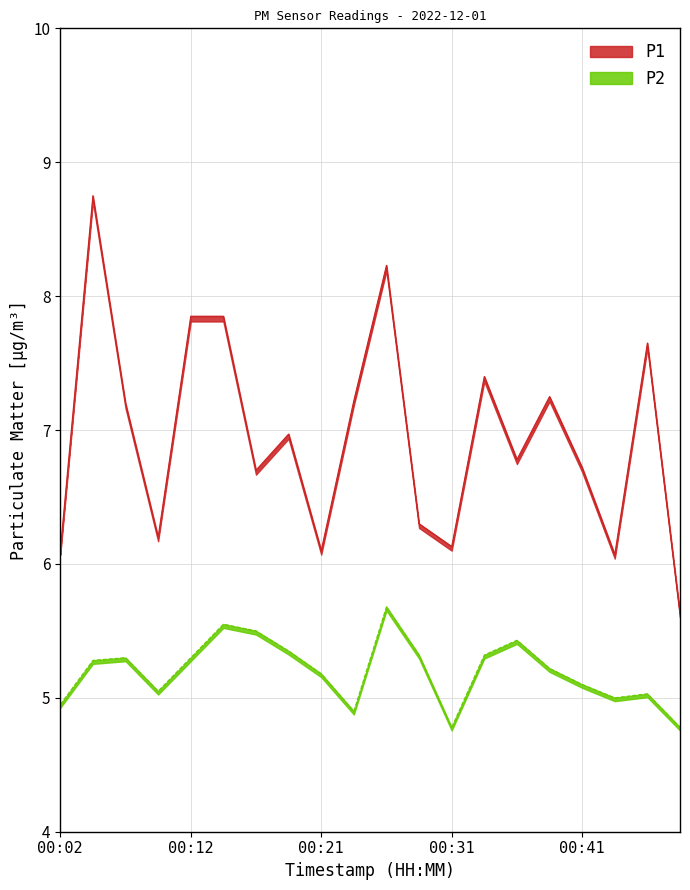

The value of P1 at 00:14 is 7.8. True or false?

True